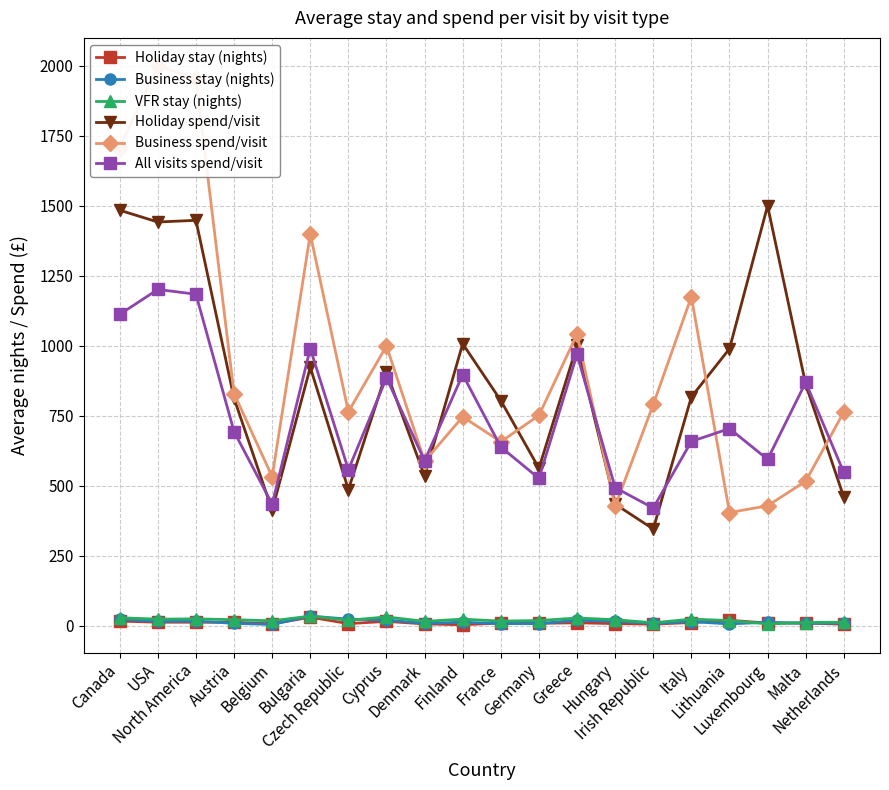

At how many categories does at least one series exceed 1233?

5